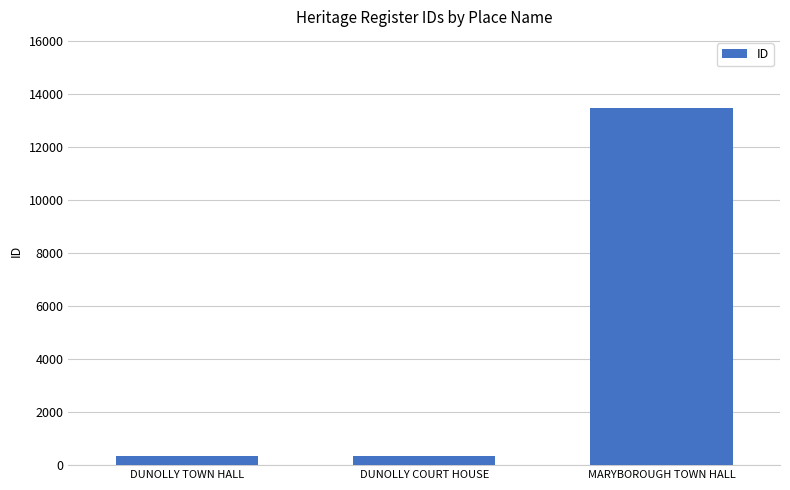

At which label is the value closest to 6908?

DUNOLLY COURT HOUSE